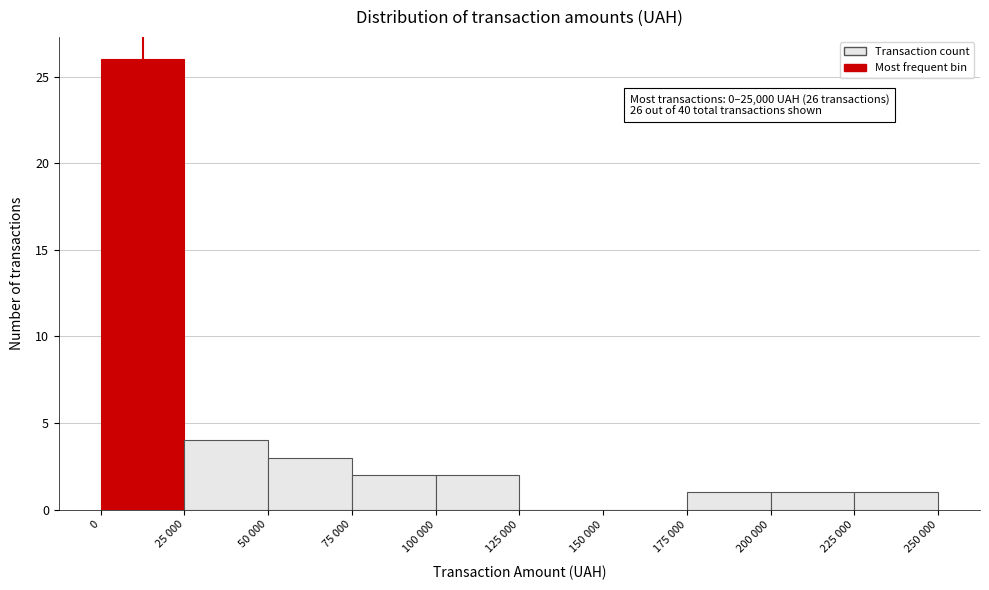

Reading left to right, transcribe all the data shown in this chart.

0=26	25 000=4	50 000=3	75 000=2	100 000=2	125 000=0	150 000=0	175 000=1	200 000=1	225 000=1